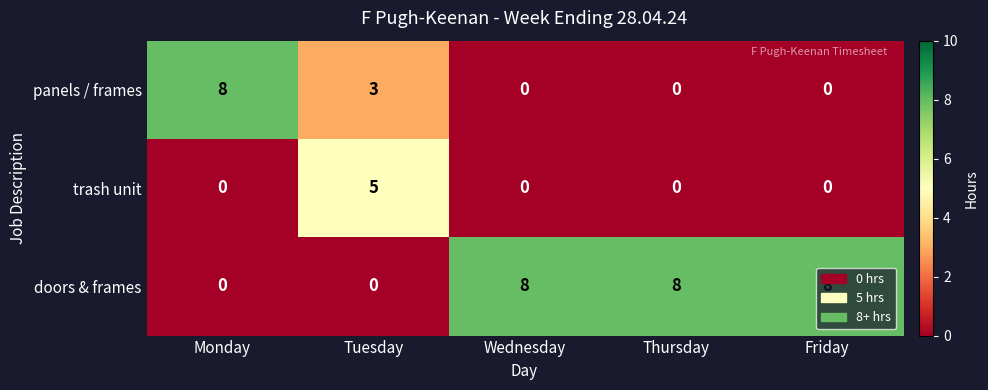

Which series has the largest total across all categories?

doors & frames